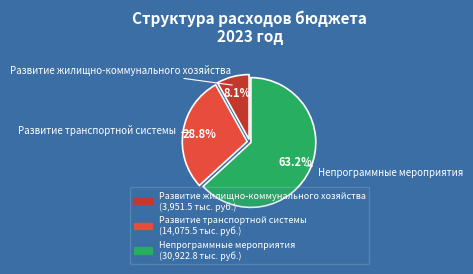

How many segments does this pie chart have?

3